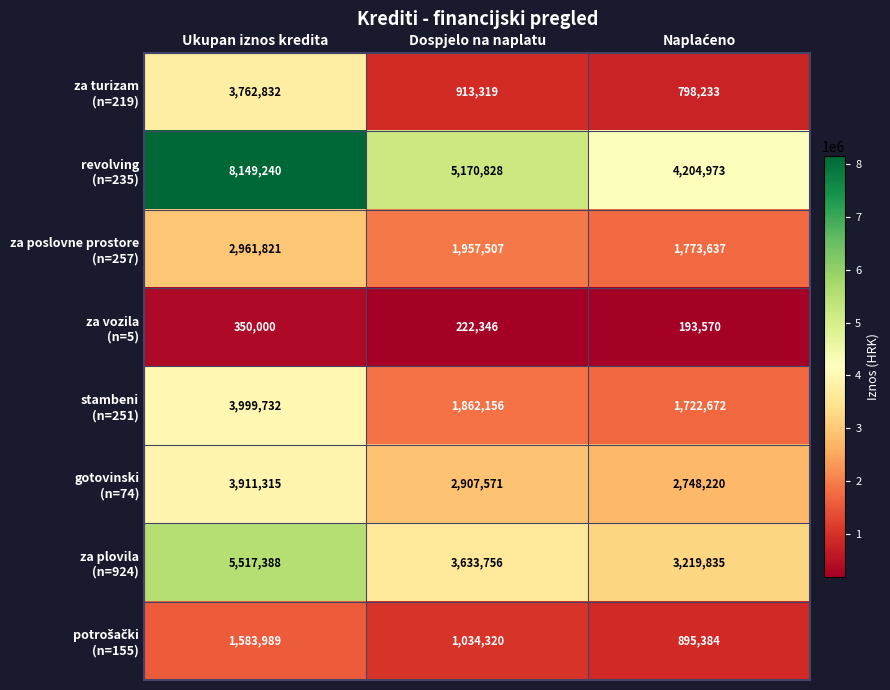

What is the total value across all series at Ukupan iznos kredita?

30236317